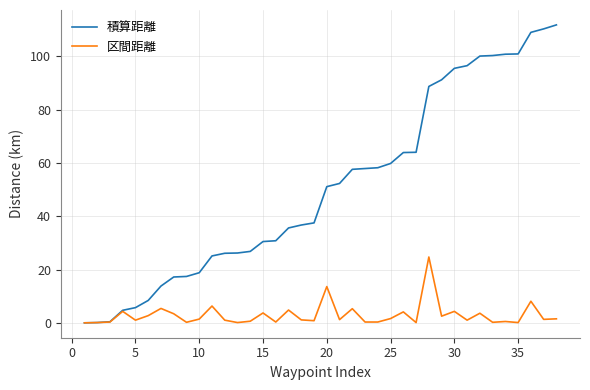

Which series has the largest total across all categories?

積算距離